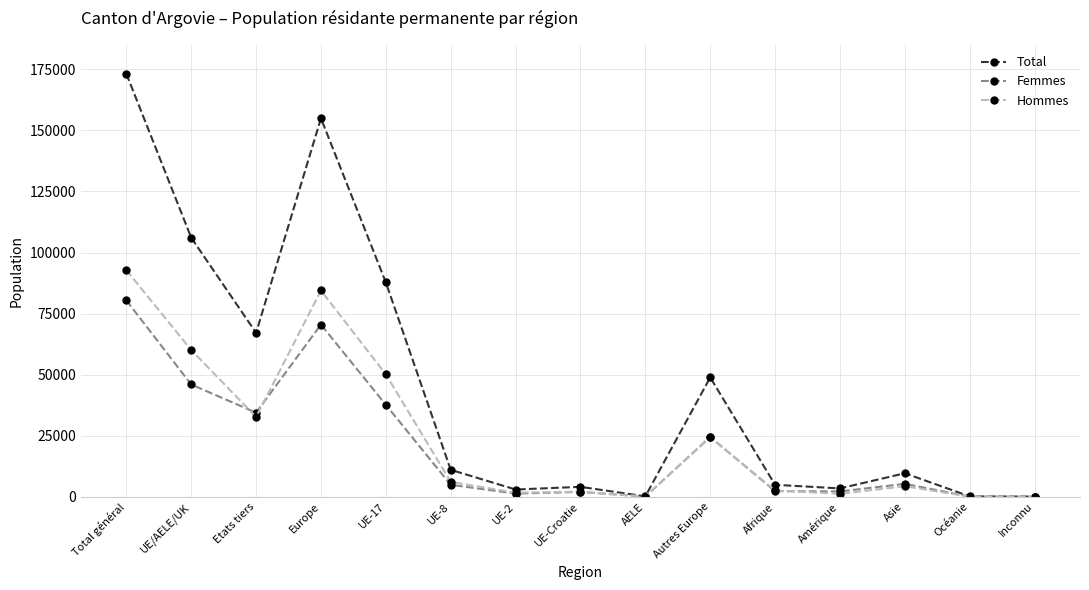

Where is the first local minimum for Femmes?

Etats tiers